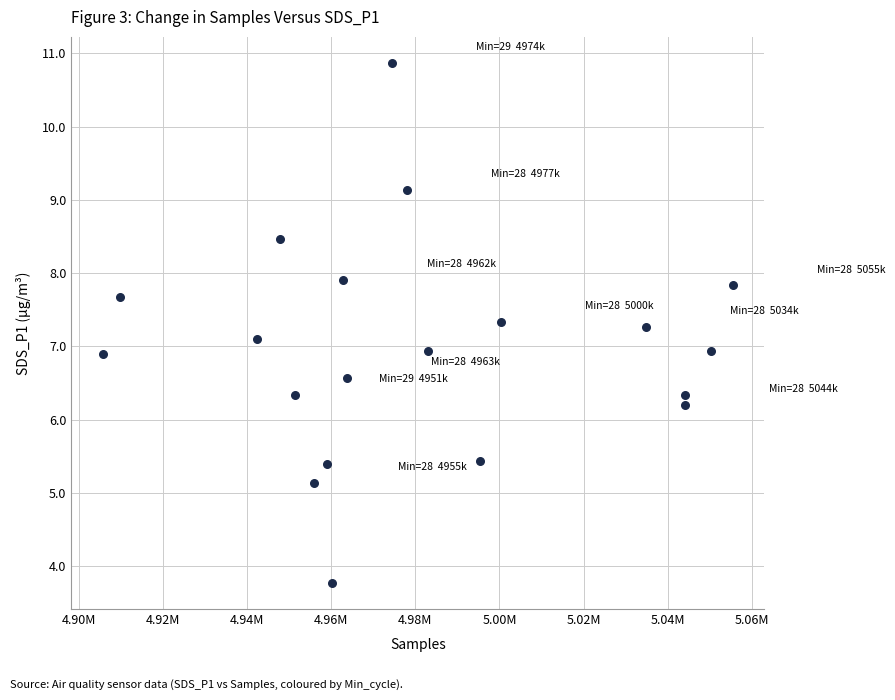

What is the range of X values (max minus min)?

149758.0